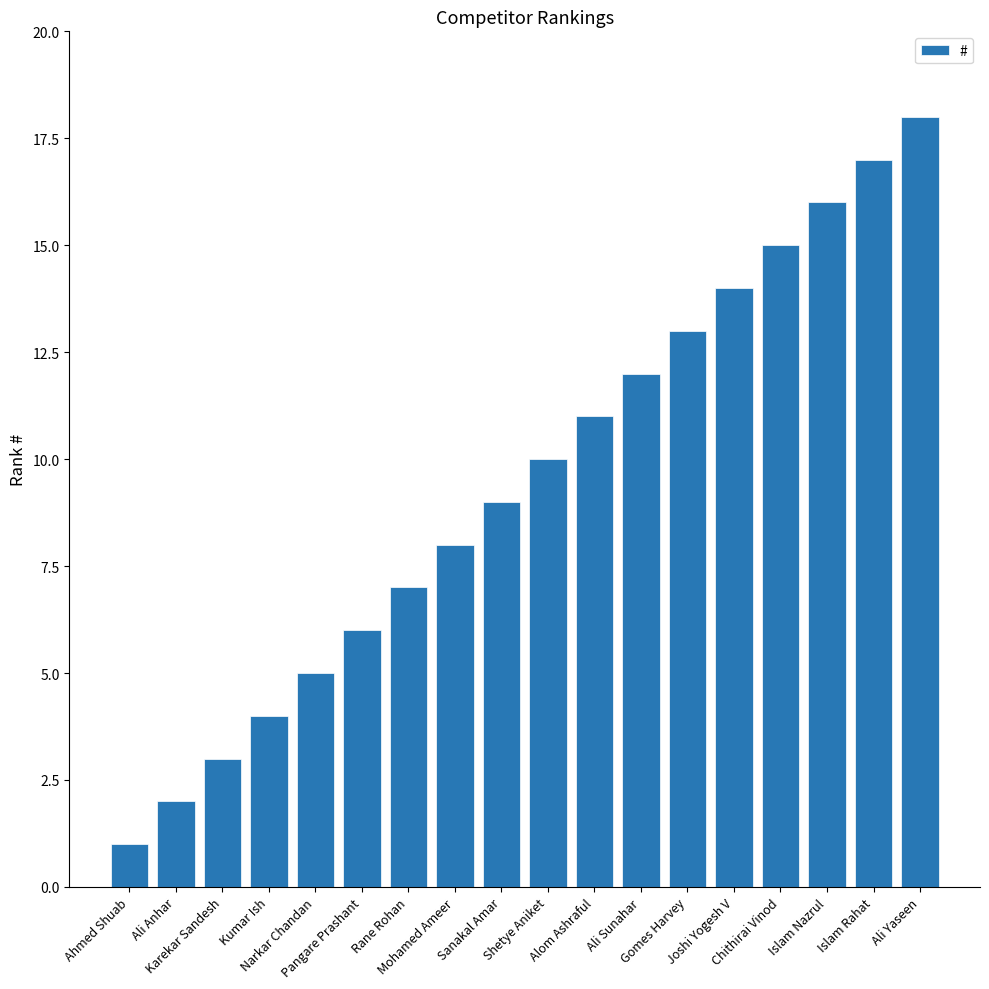

What is the label of the 9th bar from the right?

Shetye Aniket